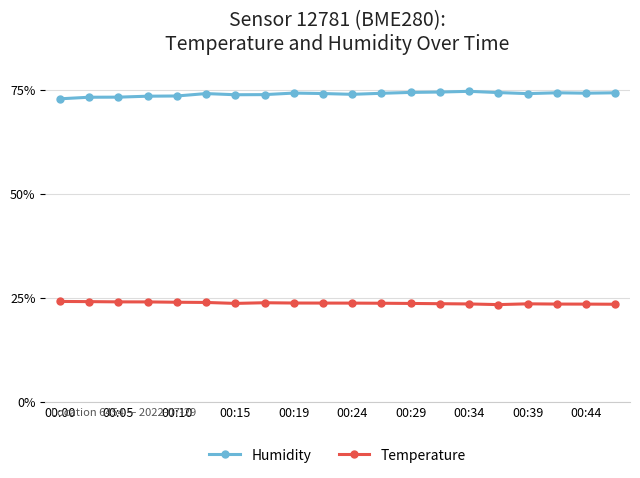

What is the difference between the second highest and minimum values in the Humidity series?

1.6